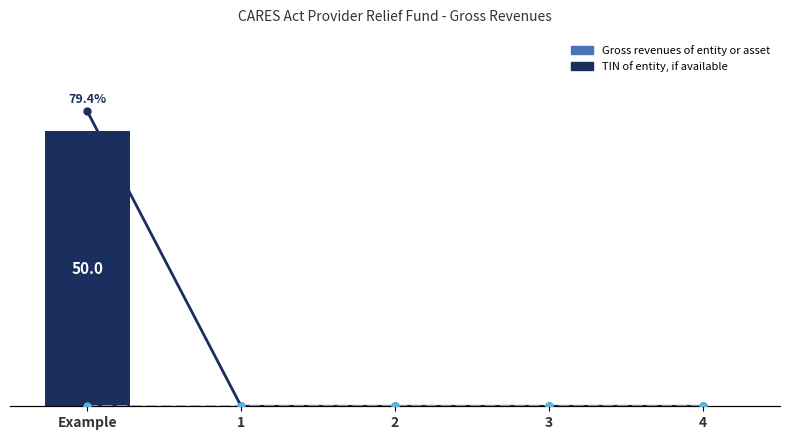

How many data points does each series have?

5